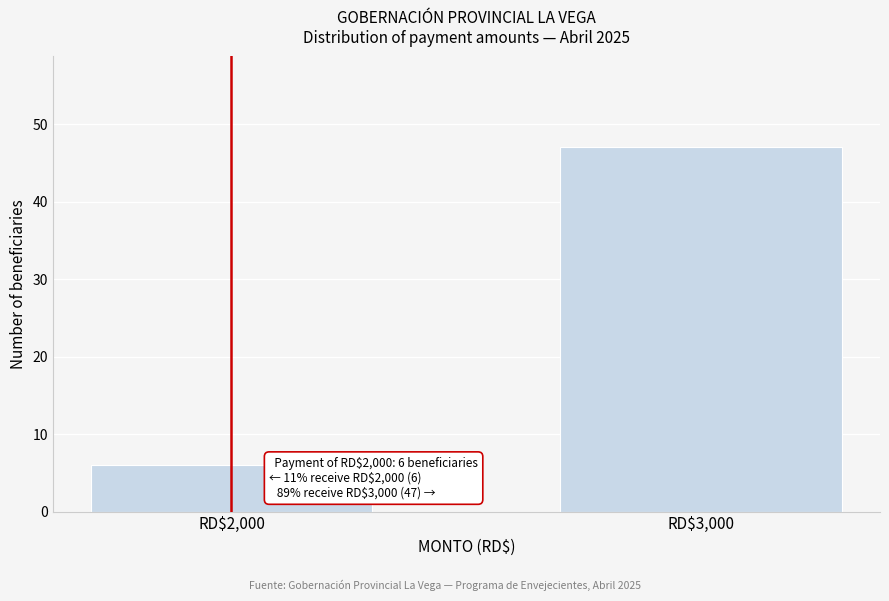

Reading left to right, what are all the values shown in this chart?

6	47